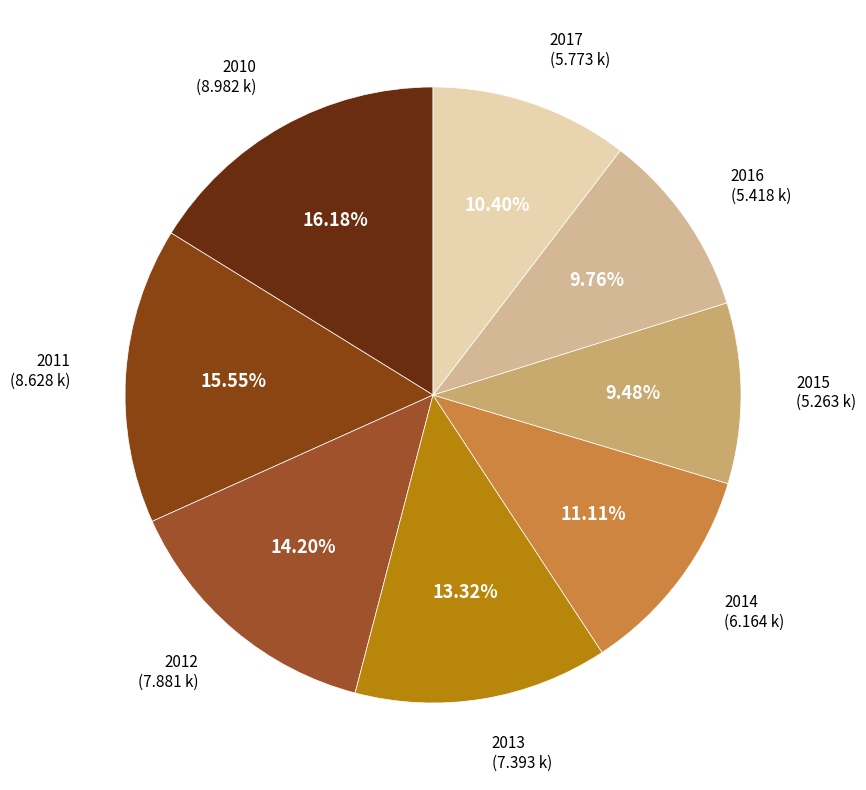

Is there a majority slice in this chart?

No